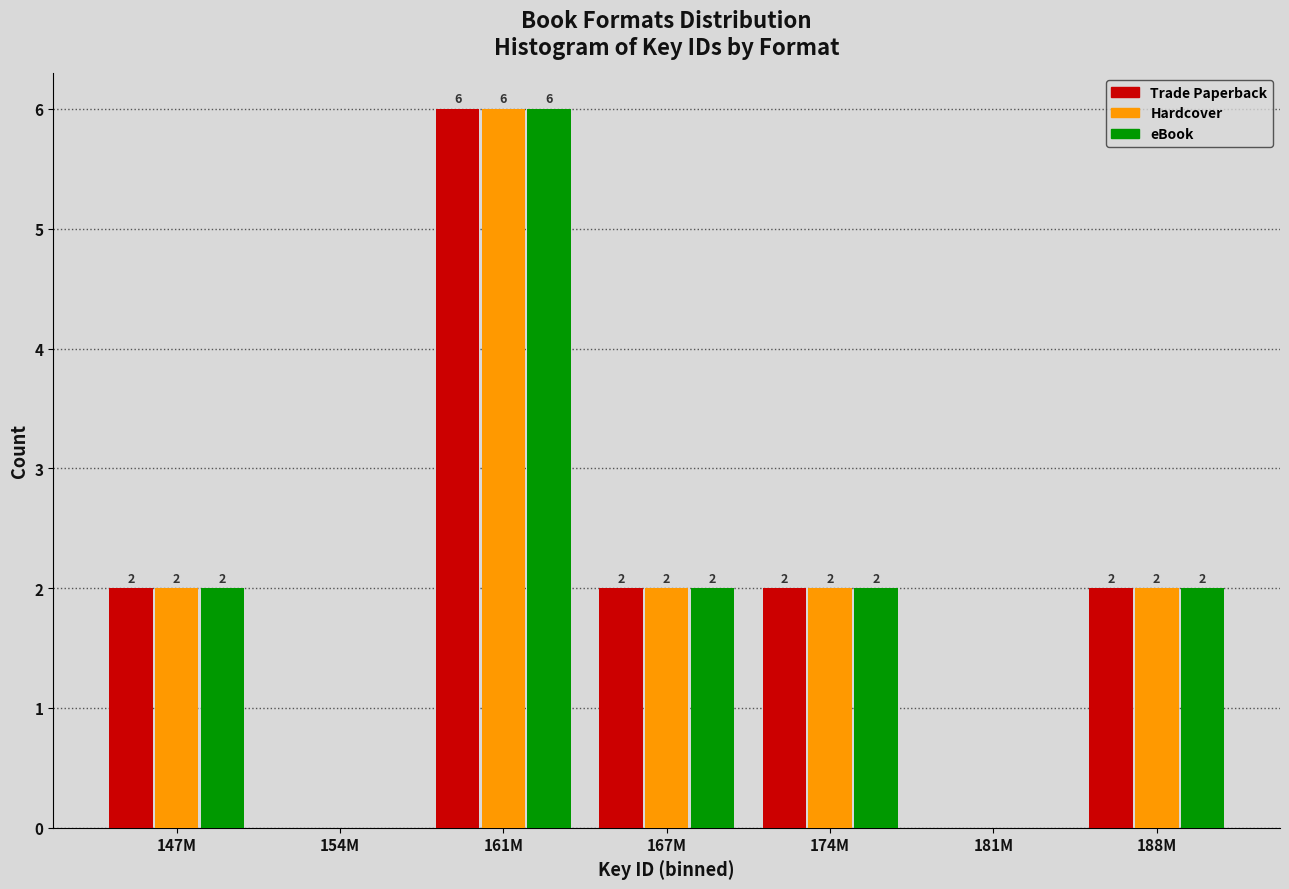

Reading left to right, extract all data points from this chart.

Trade Paperback: 147M=2	154M=0	161M=6	167M=2	174M=2	181M=0	188M=2
Hardcover: 147M=2	154M=0	161M=6	167M=2	174M=2	181M=0	188M=2
eBook: 147M=2	154M=0	161M=6	167M=2	174M=2	181M=0	188M=2